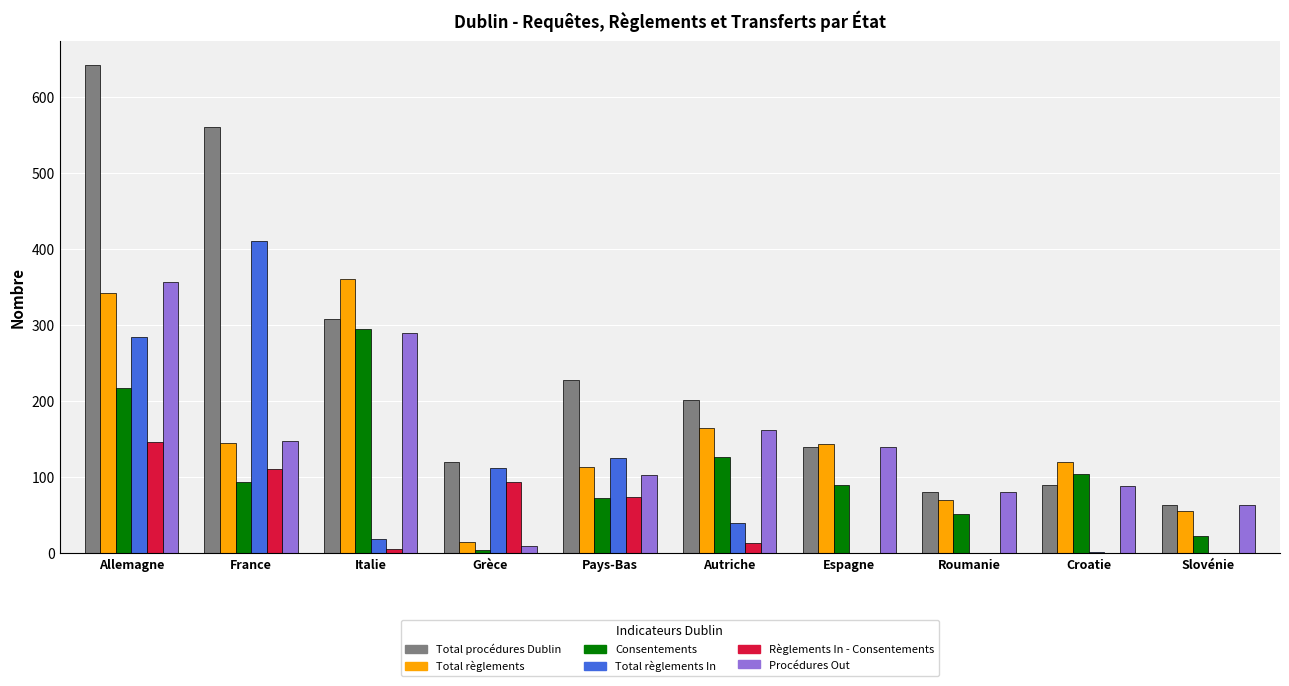

At which label does Règlements In - Consentements reach its peak?

Allemagne